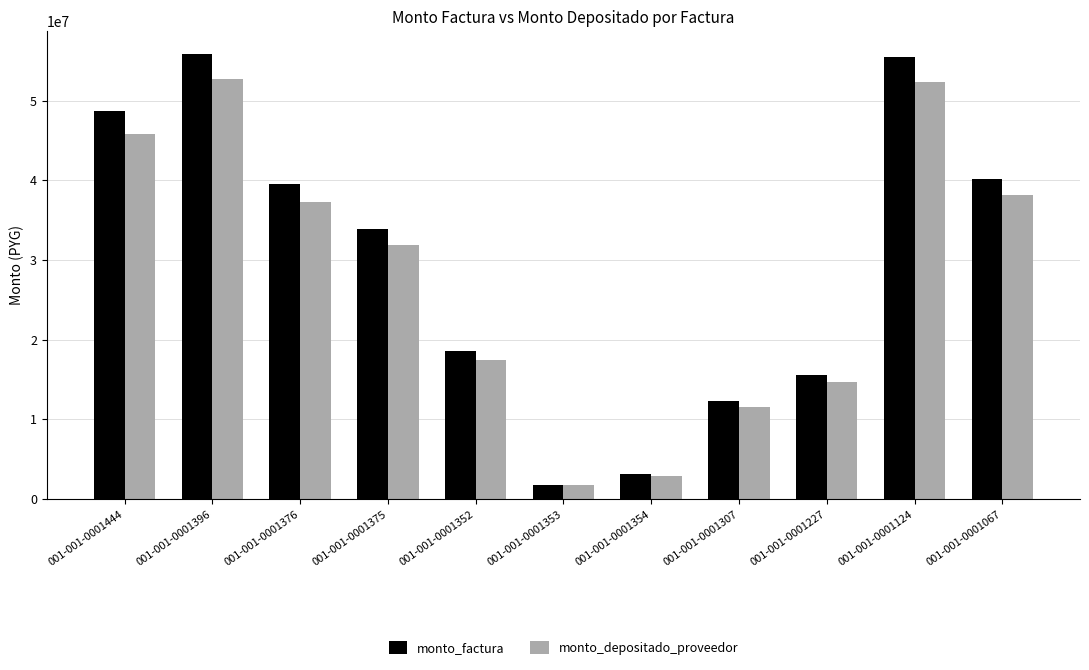

Is the value of monto_depositado_proveedor at 001-001-0001375 greater than the value of monto_factura at 001-001-0001307?

Yes